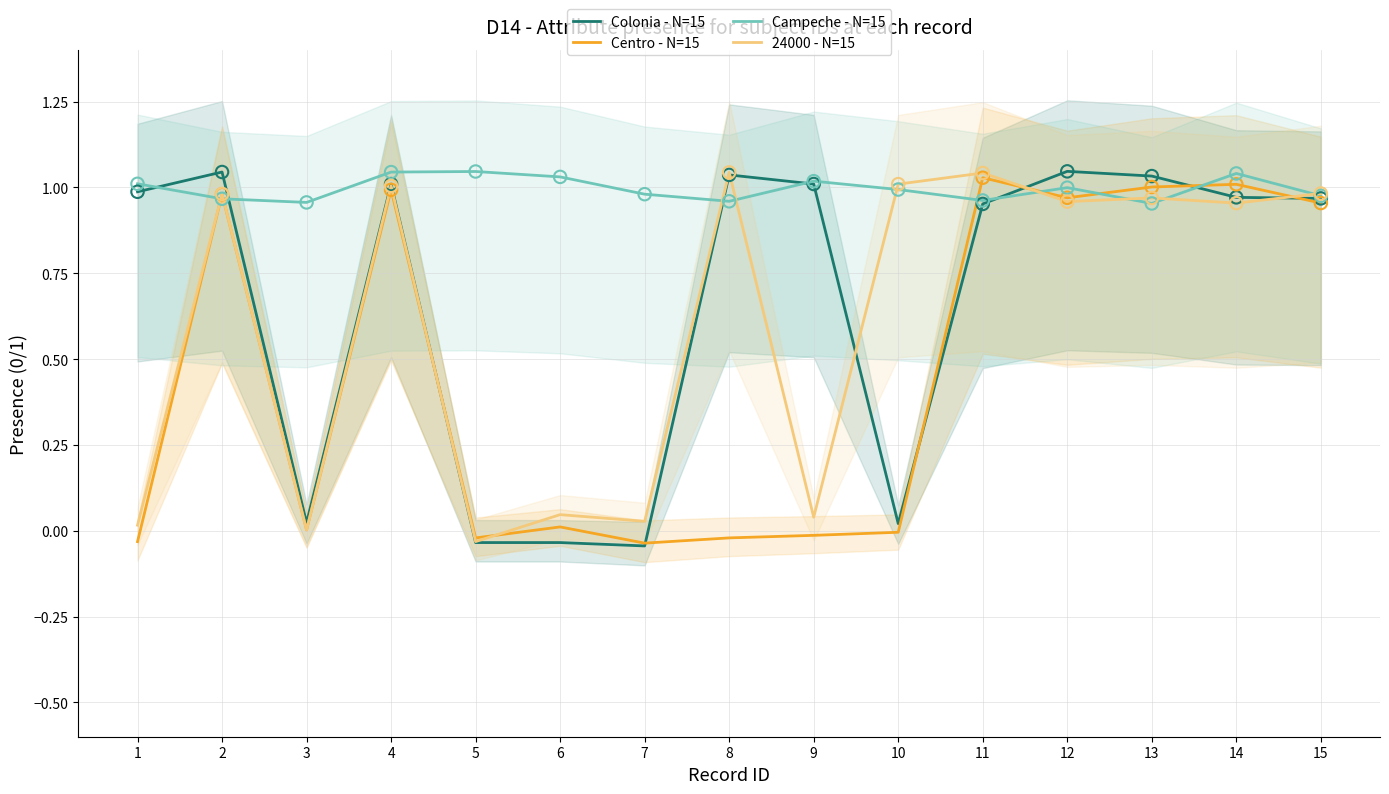

At how many categories does at least one series exceed 0?

15